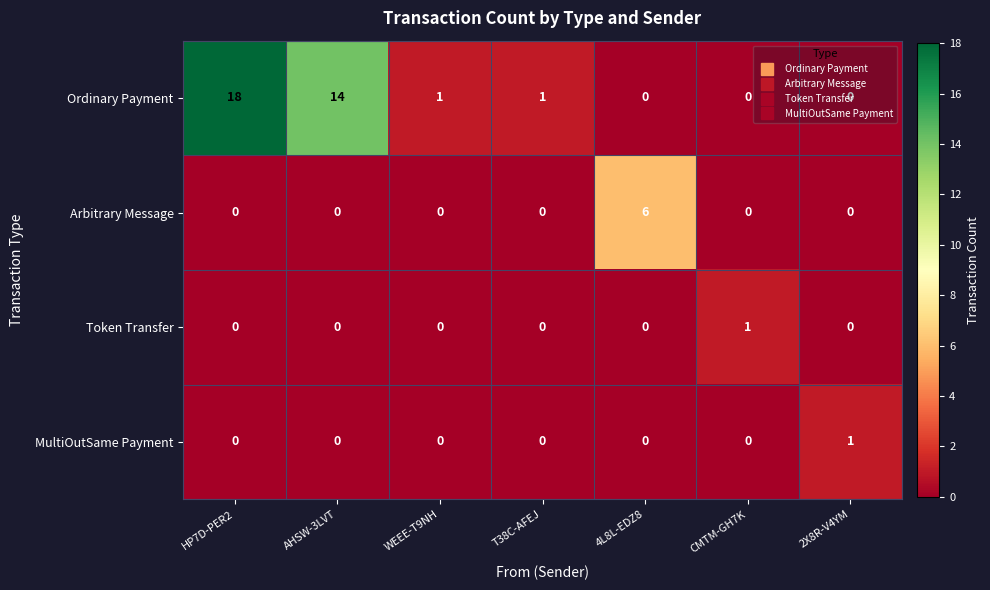

The Arbitrary Message series shows 11 at 4L8L-EDZ8. True or false?

False